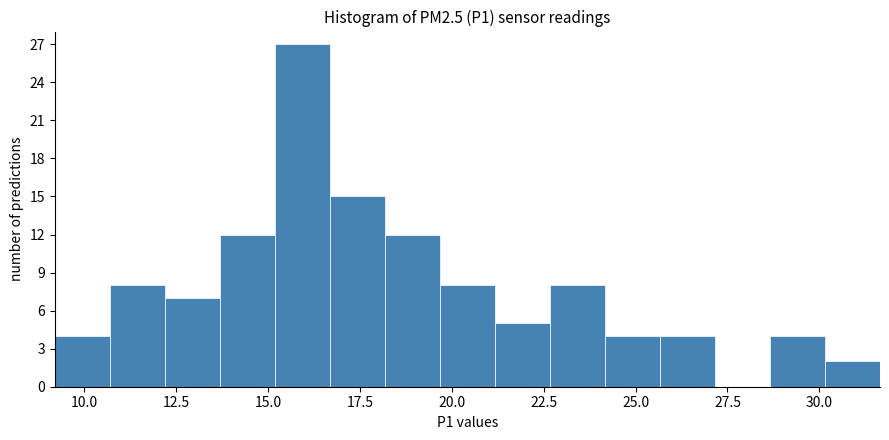

Around what value on the x-axis is the tallest bar? Give the approximate position of its centre, as read against the axis.

16.0